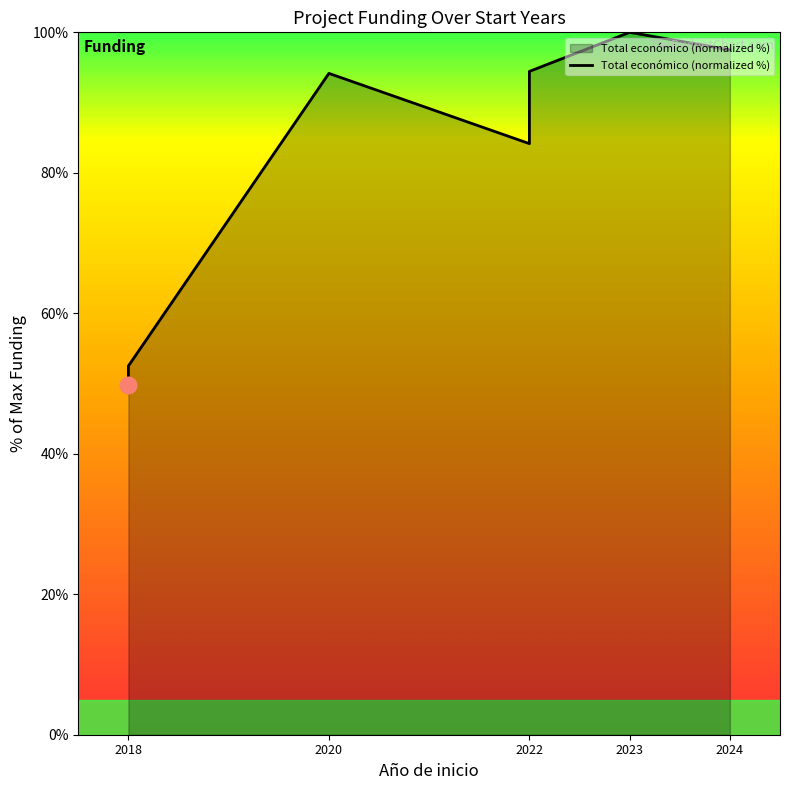

How many lines are shown in the chart?

1